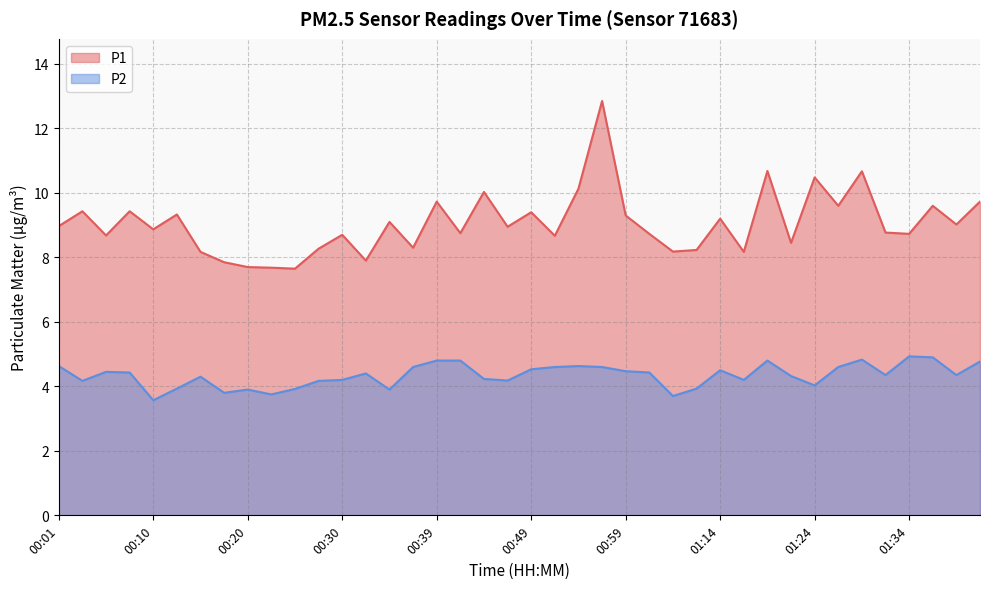

Which series changed the most between 00:01 and 00:30?

P2